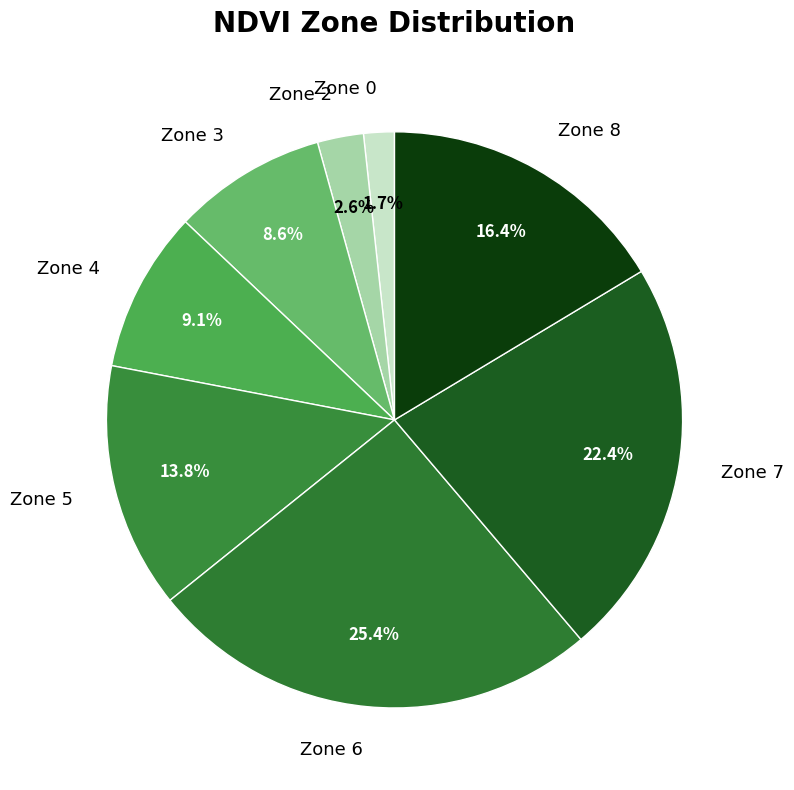

To the nearest percent, what is the average slice percentage?

12%